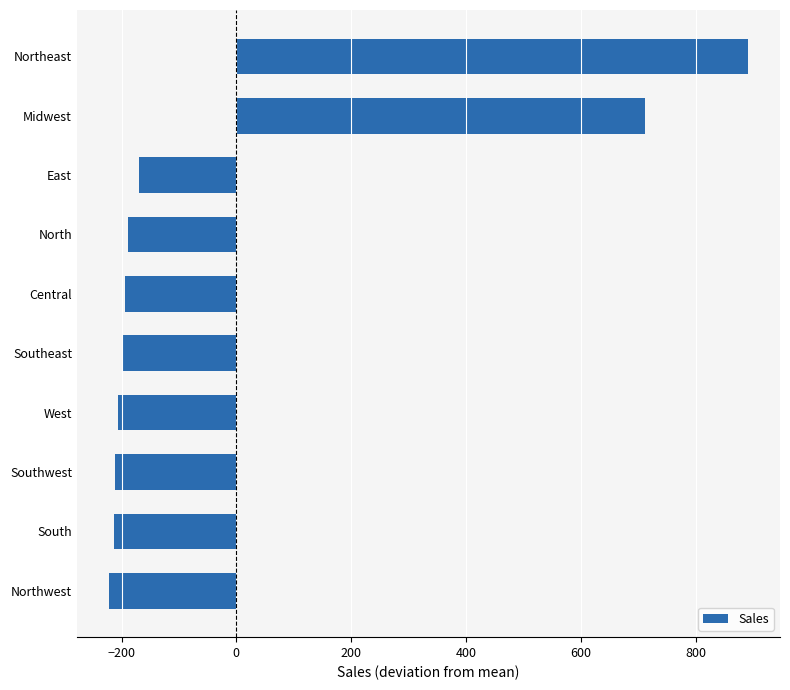

What is the change in value from East to Midwest?

+880.0